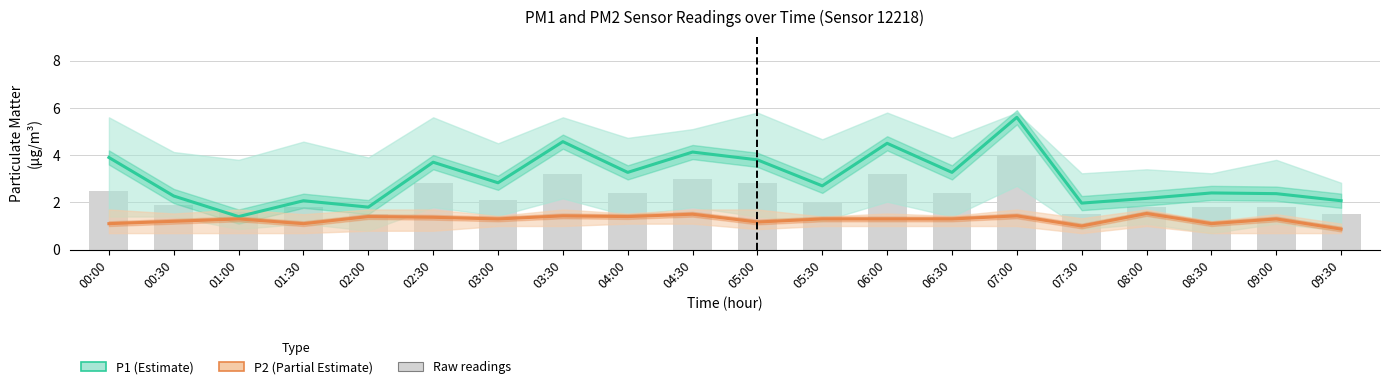

The P2 (Partial Estimate) series shows 2.3 at 06:00. True or false?

False